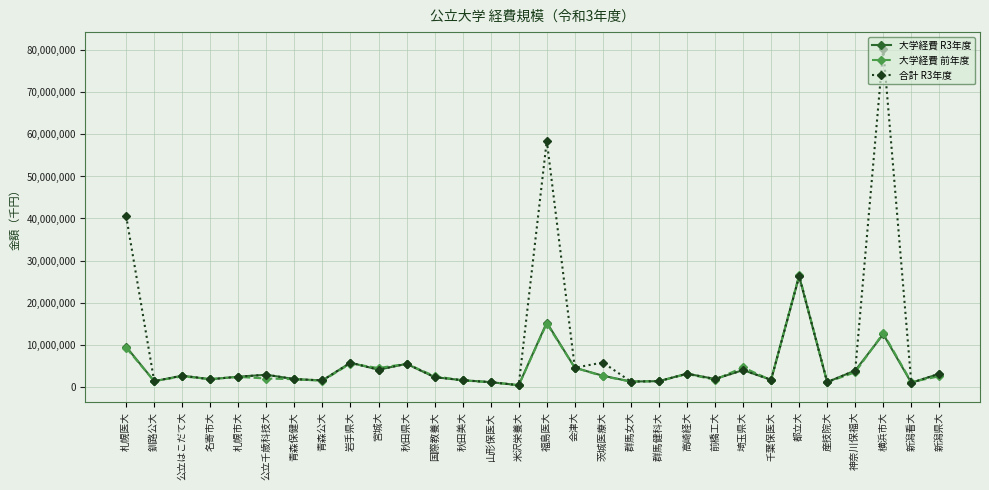

What is the difference between the highest and lowest values at 埼玉県大?

657643